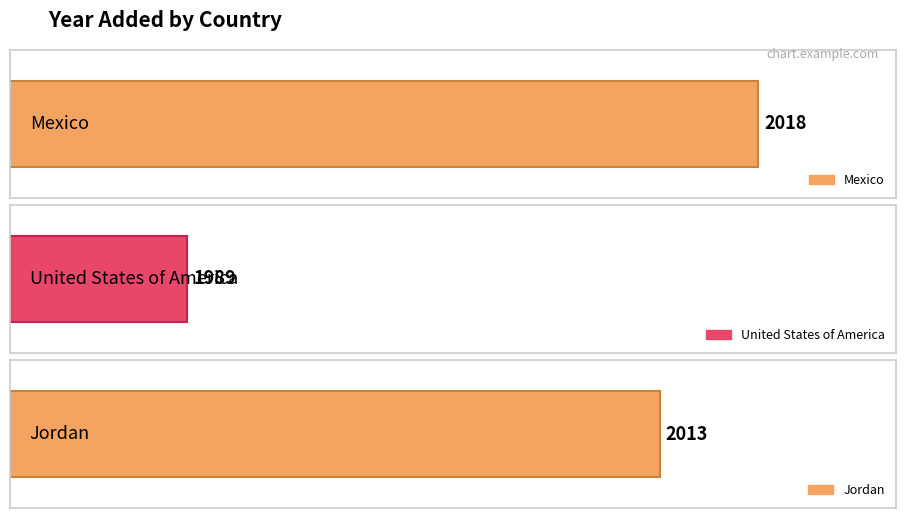

The value at Mexico is 639. True or false?

False